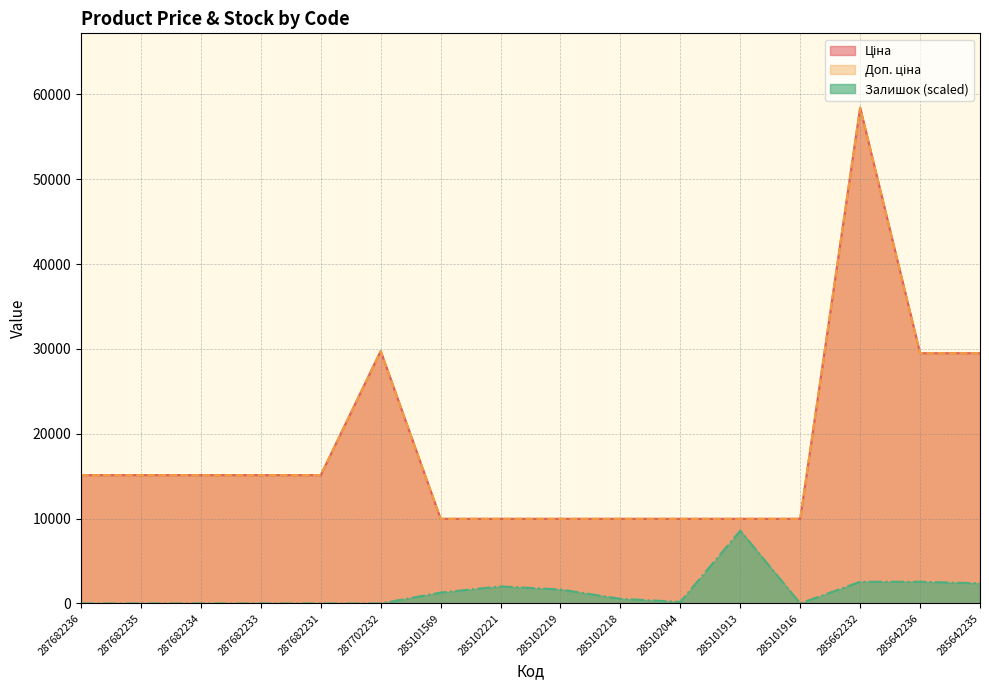

True or false: Залишок and Доп. ціна cross at least once.

False